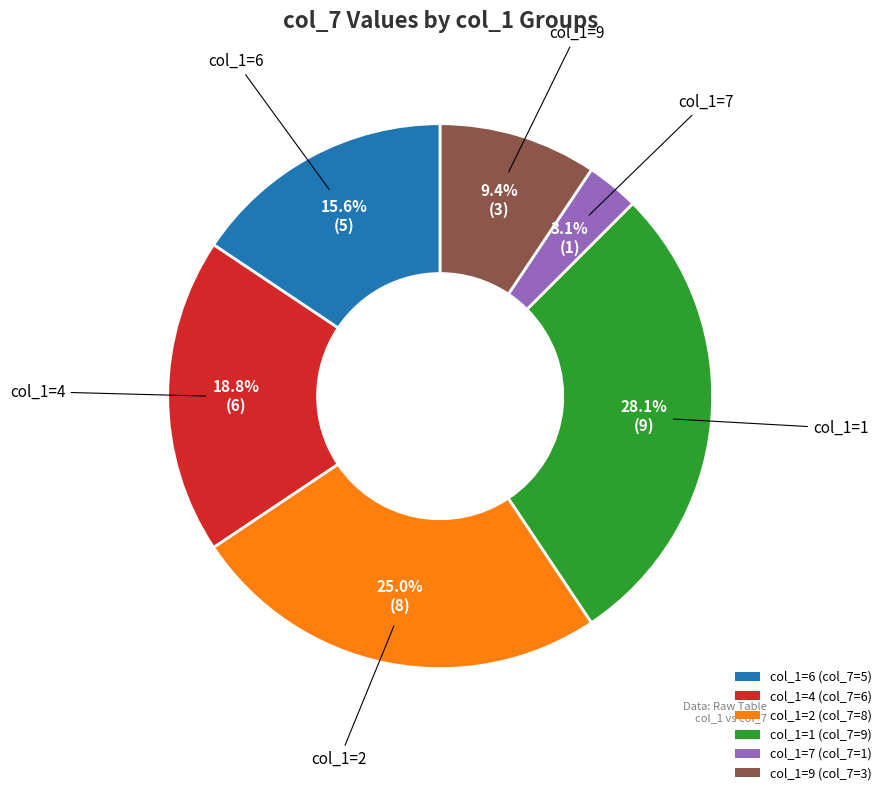

Which slice is the largest?

col_1=1 (col_7=9)